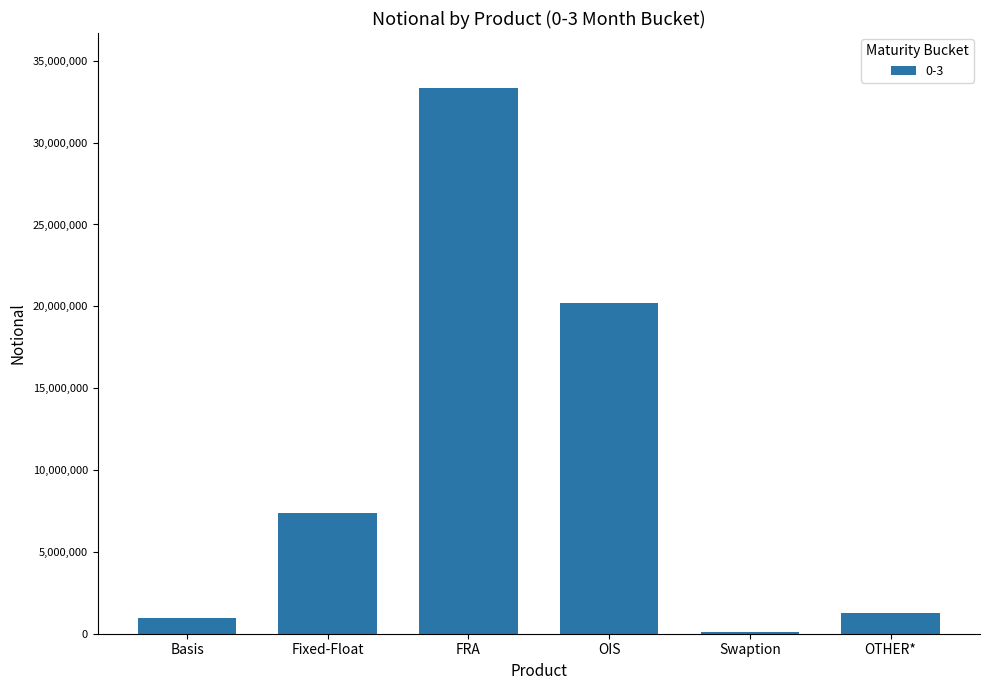

What is the sum of the values at Fixed-Float and Basis?

8375960